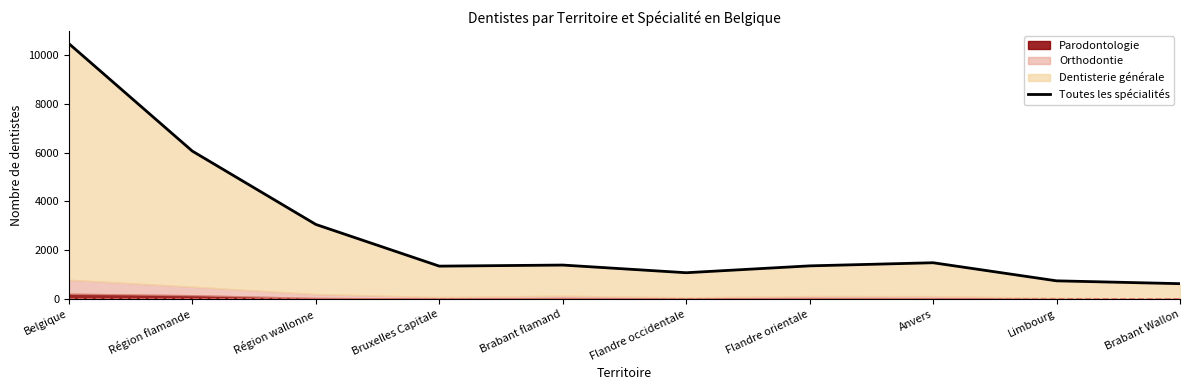

What is the sum of all values?

27604